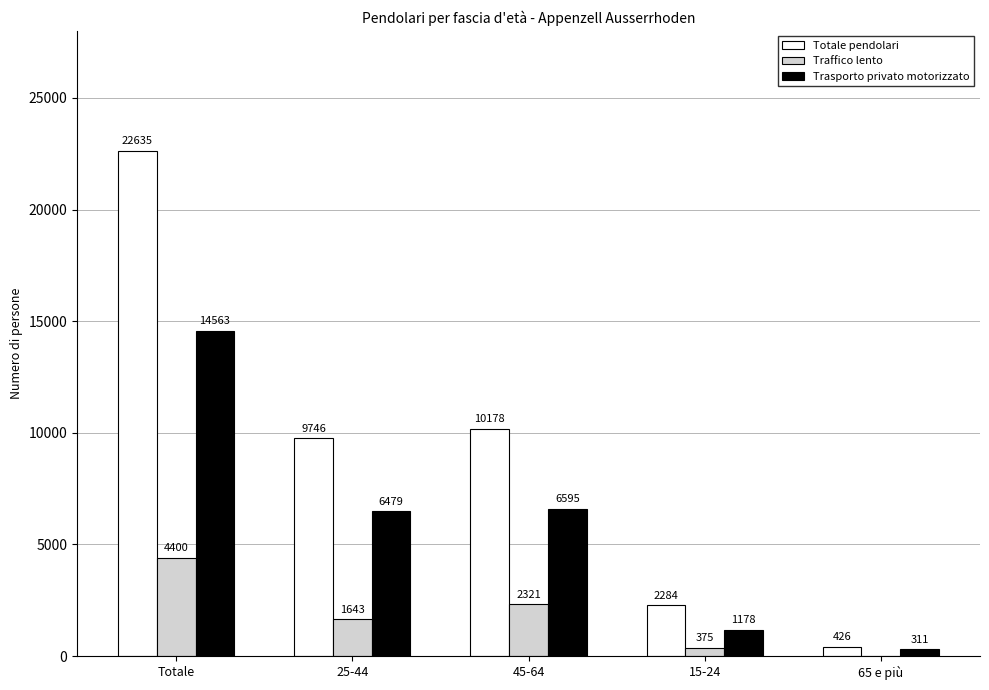

What is the sum of all Traffico lento values?

8738.8